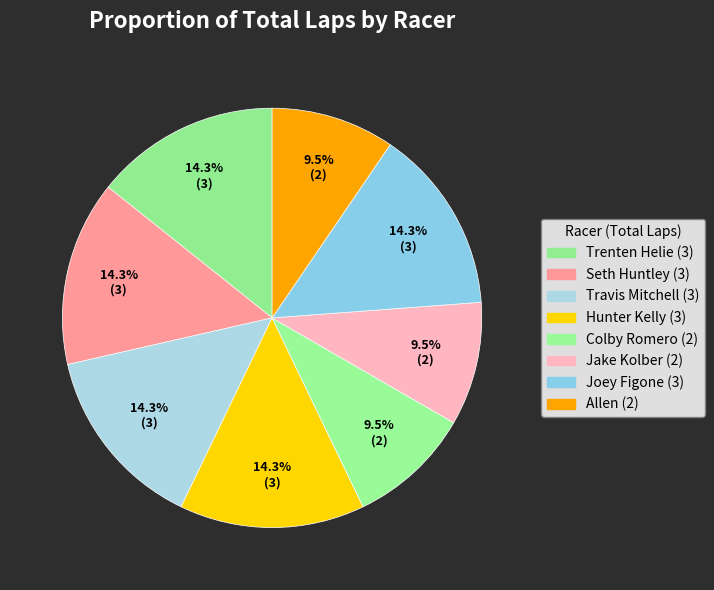

What is the smallest slice in the pie chart?

Colby Romero